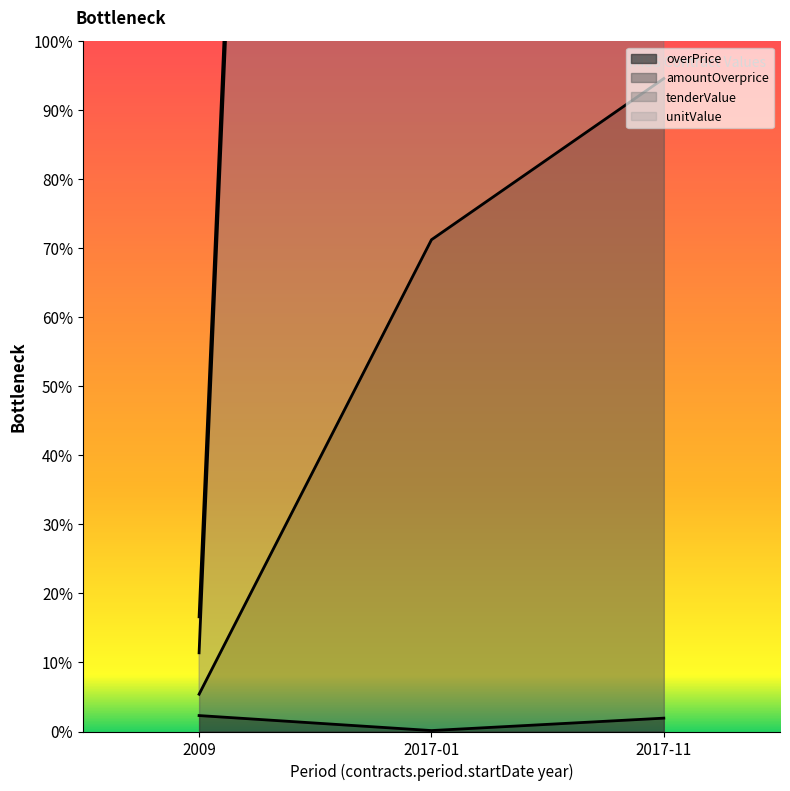

What is the average value of the tenderValue series?

11210.4